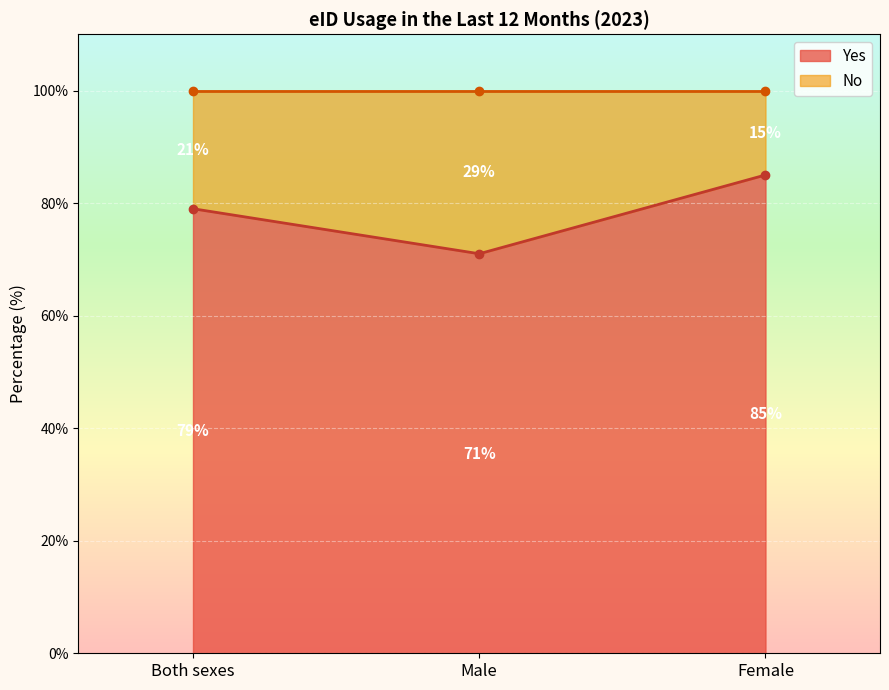

What is the difference between the values at Female and Male?

14